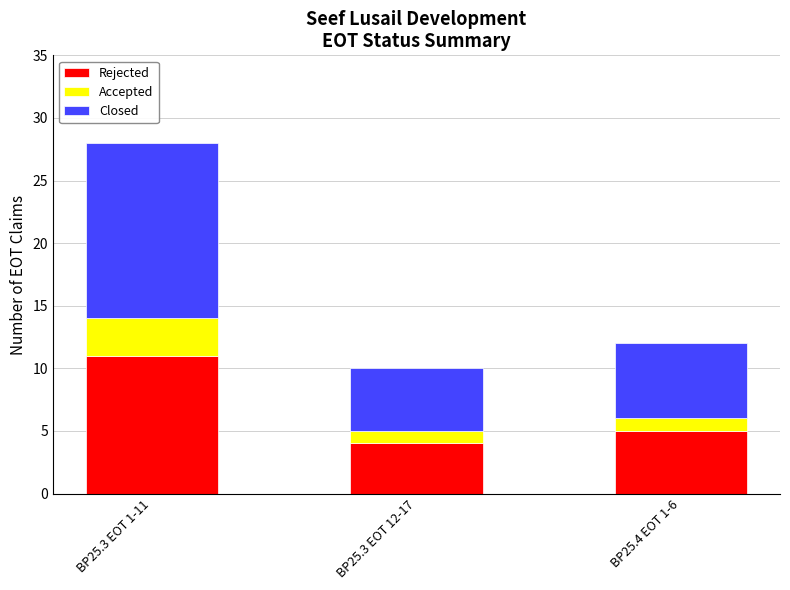

What is the sum of all Rejected values?

20